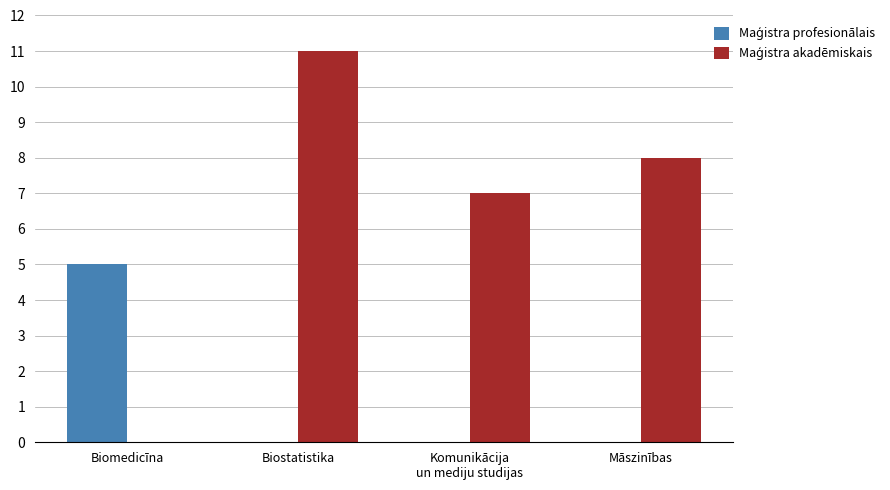

What is the total value across all series at Māszinības?

8